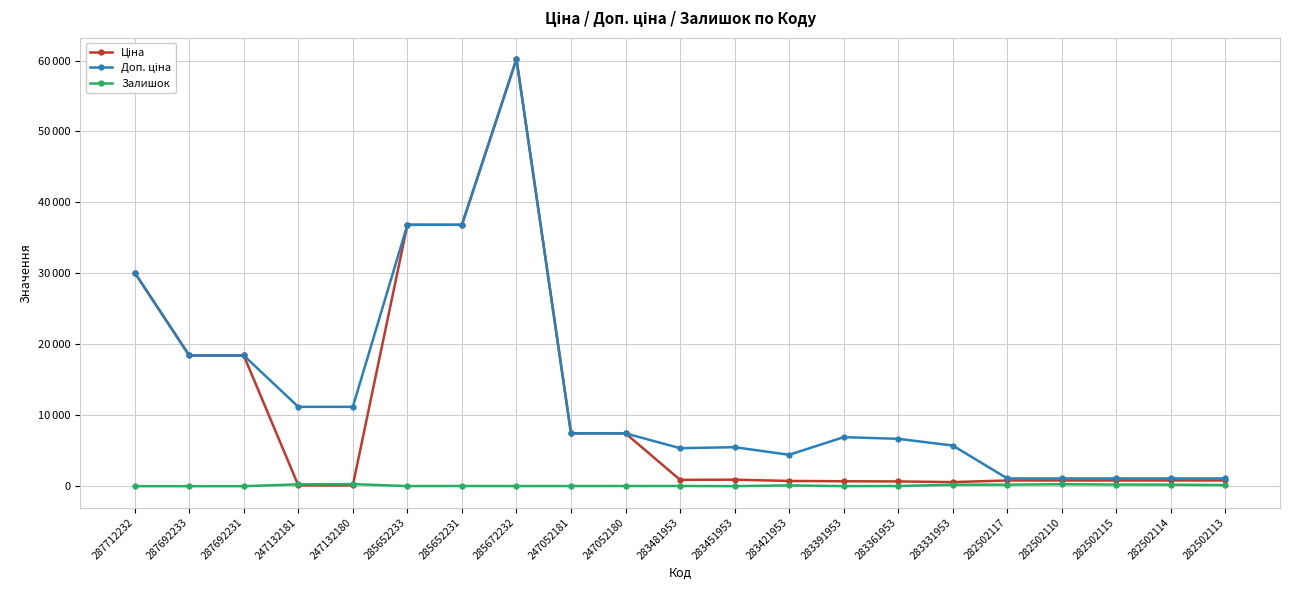

Does the chart have visible grid lines?

Yes